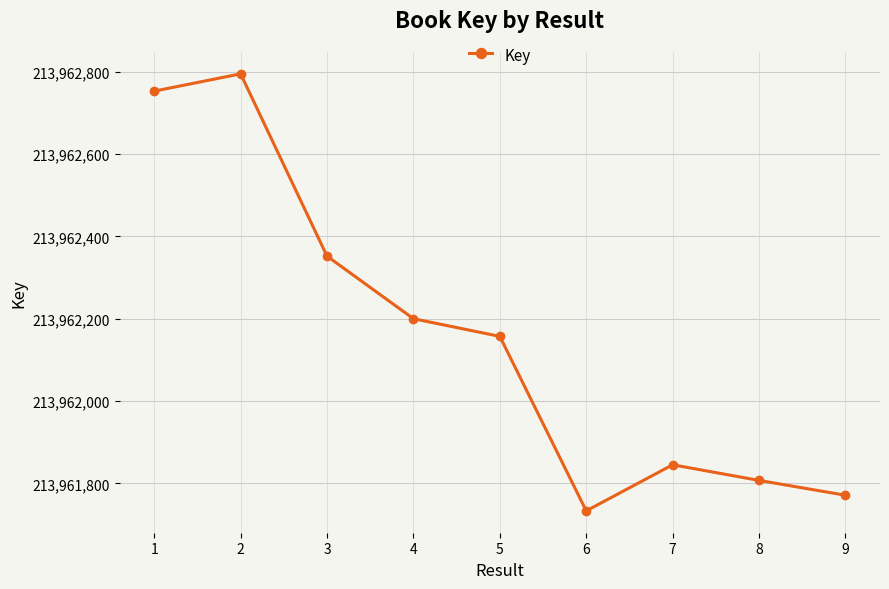

Reading left to right, extract all data points from this chart.

213962753	213962795	213962352	213962200	213962157	213961733	213961845	213961807	213961771